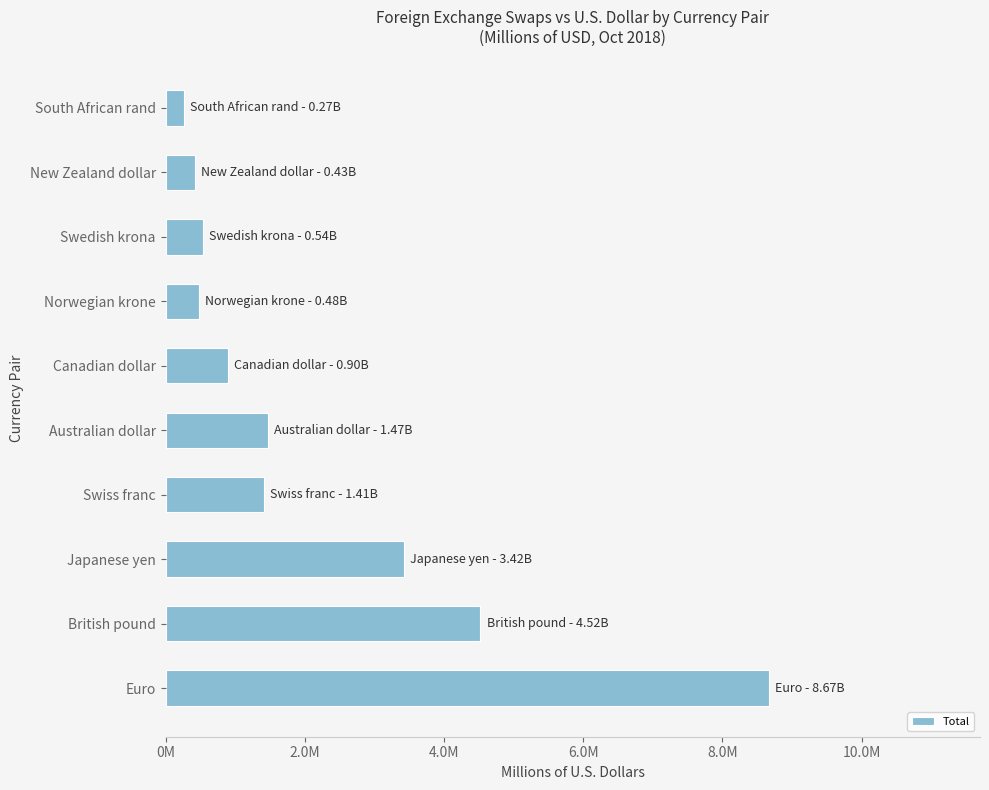

Are the bars horizontal?

Yes